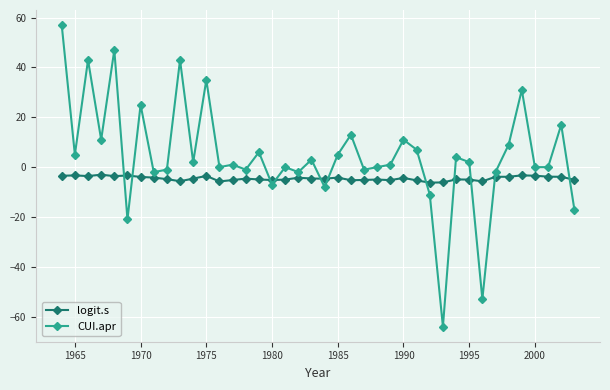

What is the difference between the maximum and minimum values in the CUI.apr series?

121.0